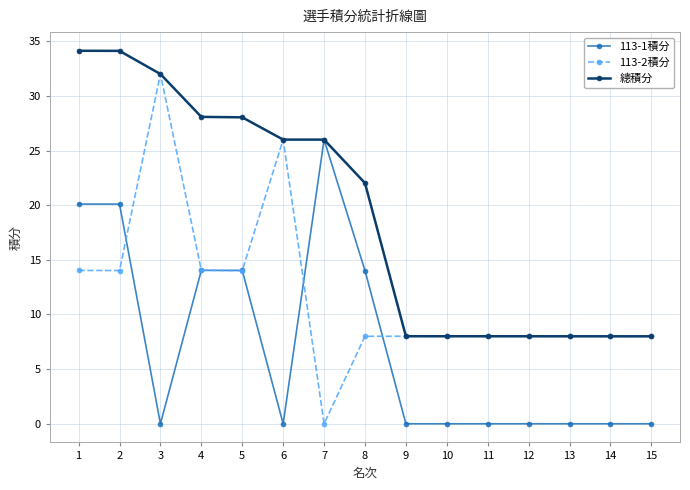

What is the difference between the second highest and minimum values in the 113-1積分 series?

20.1